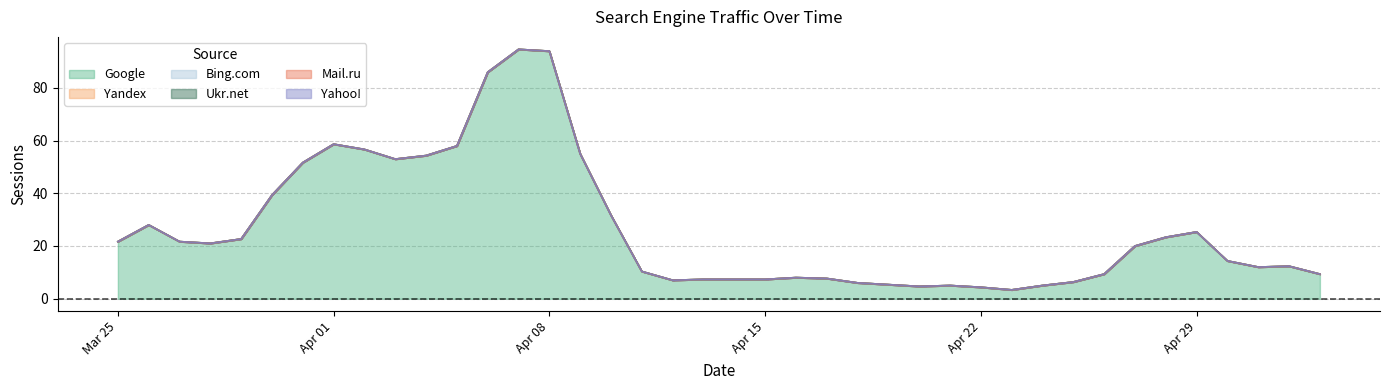

What is the spread (max minus min) of values at 2024-04-10?

19